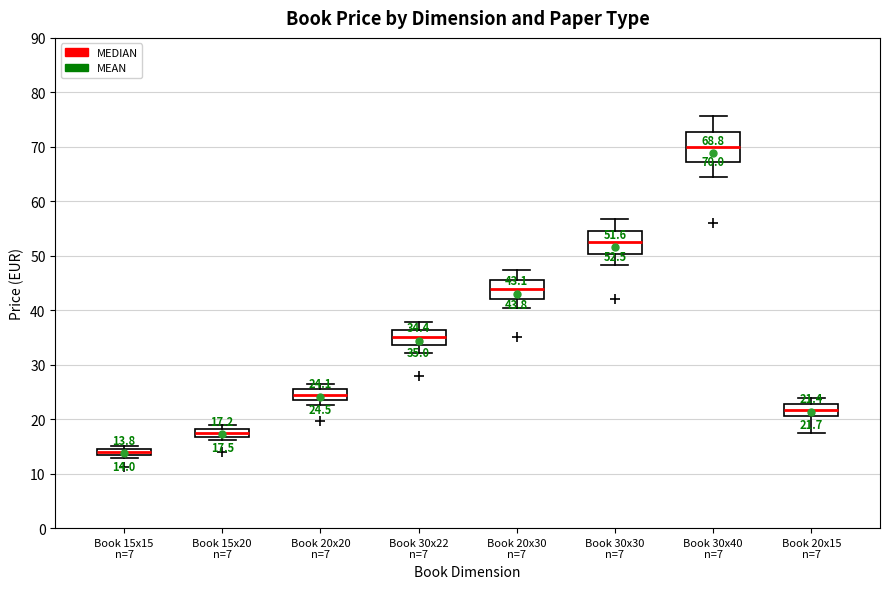

Which box is the tallest, from its lower edge to its upper edge?

Book 30x40 n=7